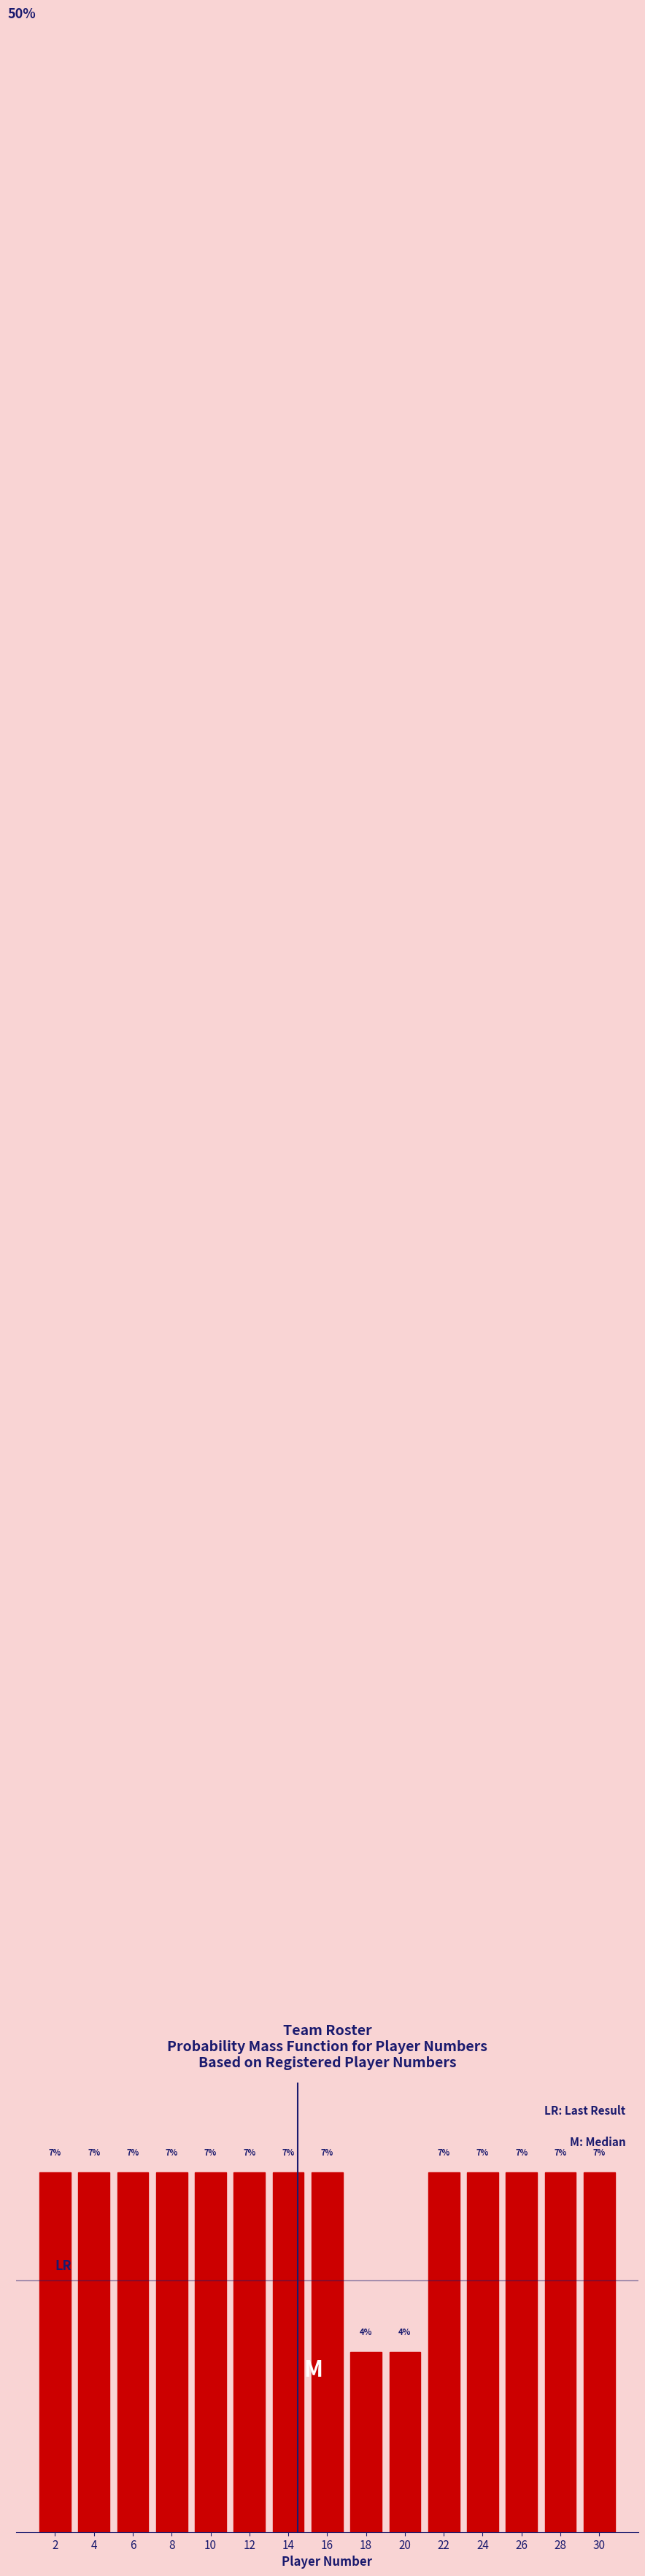

Are the bars horizontal?

No